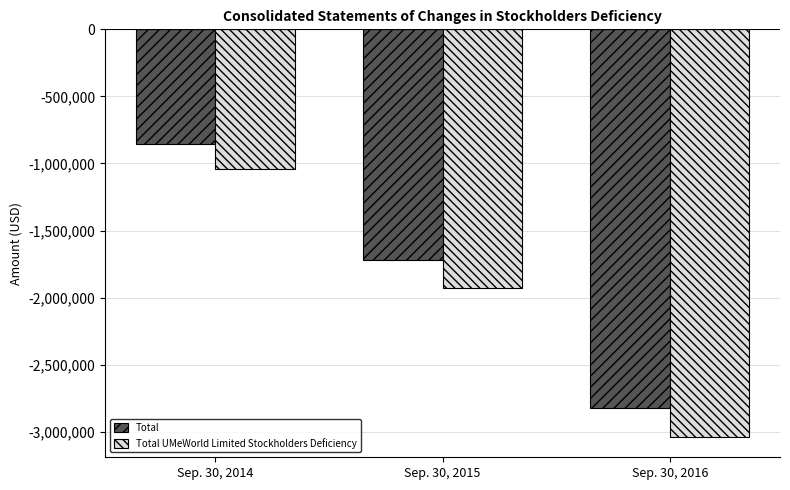

True or false: Total UMeWorld Limited Stockholders Deficiency has a value of -1926927 at Sep. 30, 2015.

True